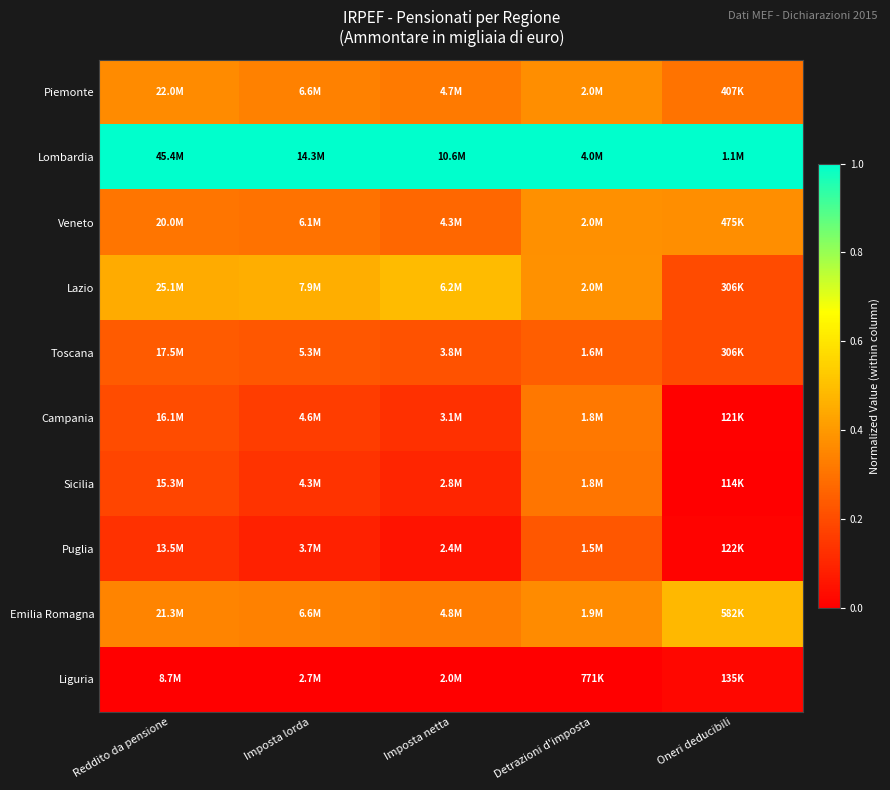

At which category is the sum across all series the highest?

Detrazioni d'imposta